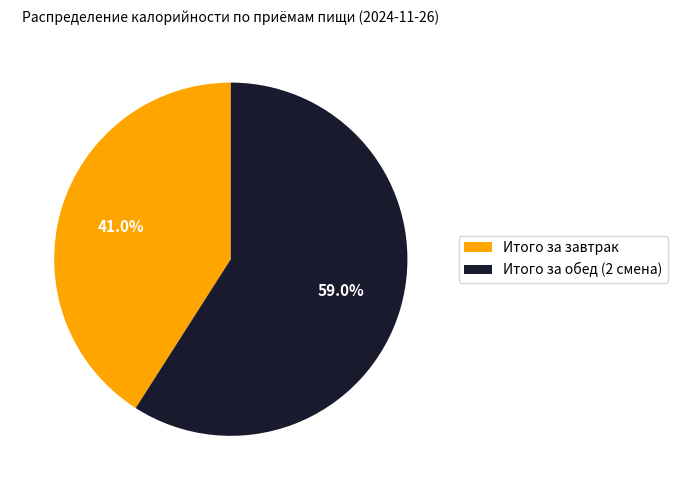

Do Итого за обед (2 смена) and Итого за завтрак together represent more than half of the pie?

Yes